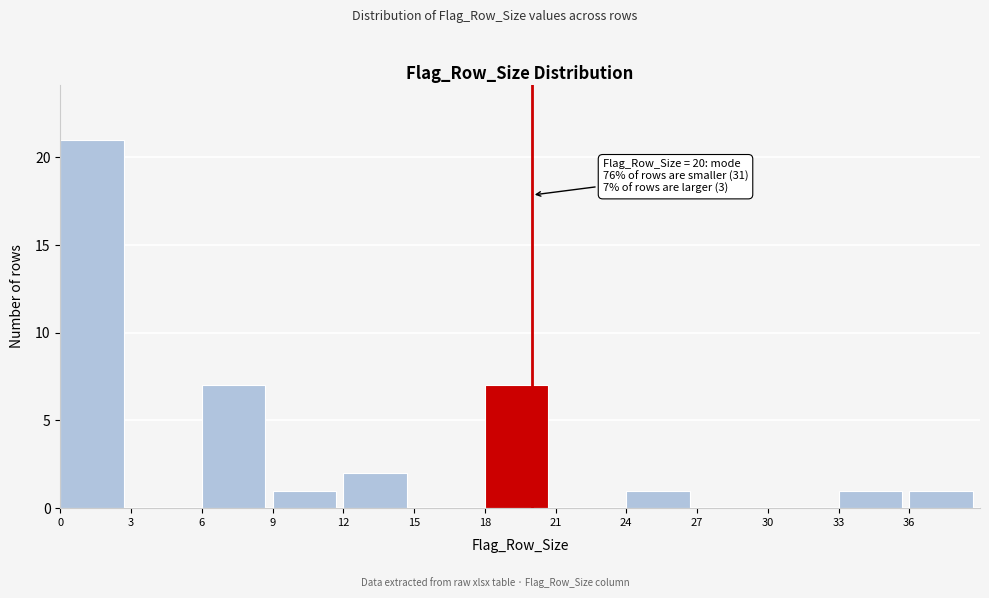

Which range on the x-axis has the tallest bar?

0 to 3